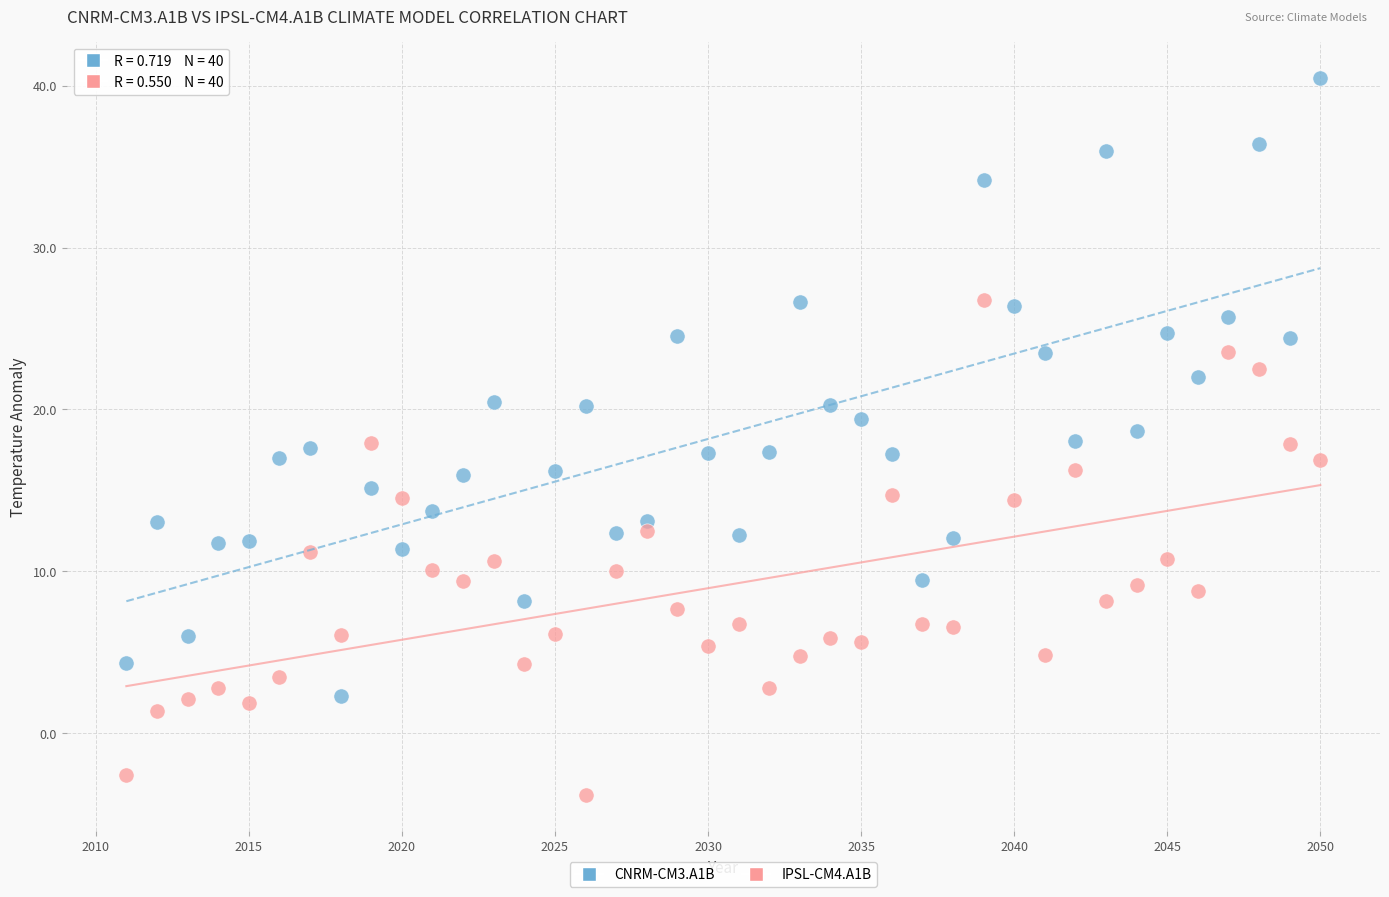

Across all data points, what is the range of Y values (max minus min)?

44.3